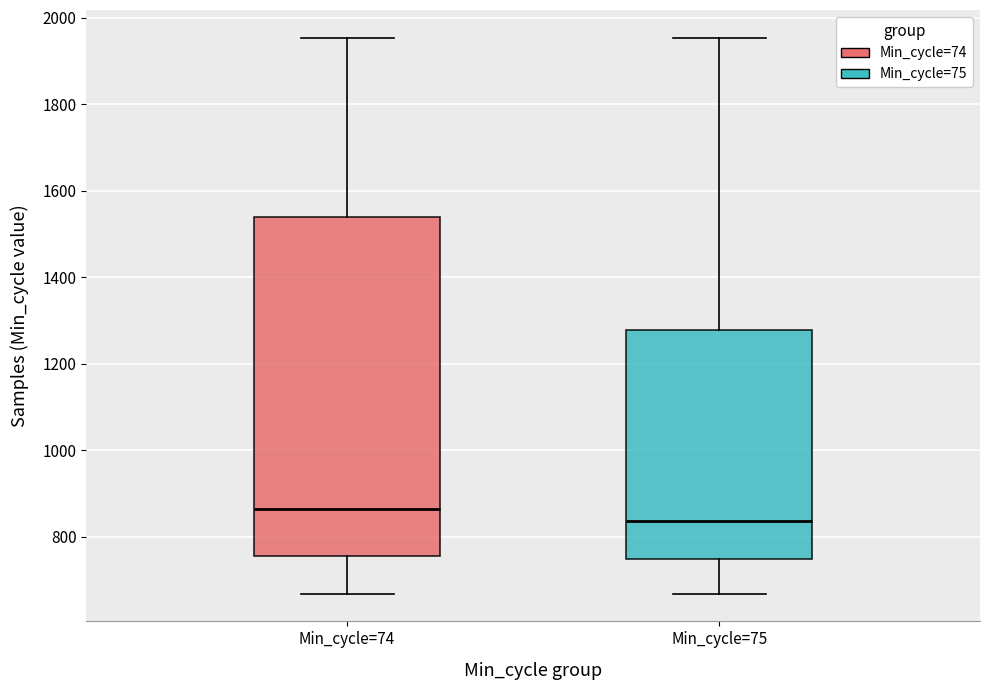

Which box's median line is the highest?

Min_cycle=74